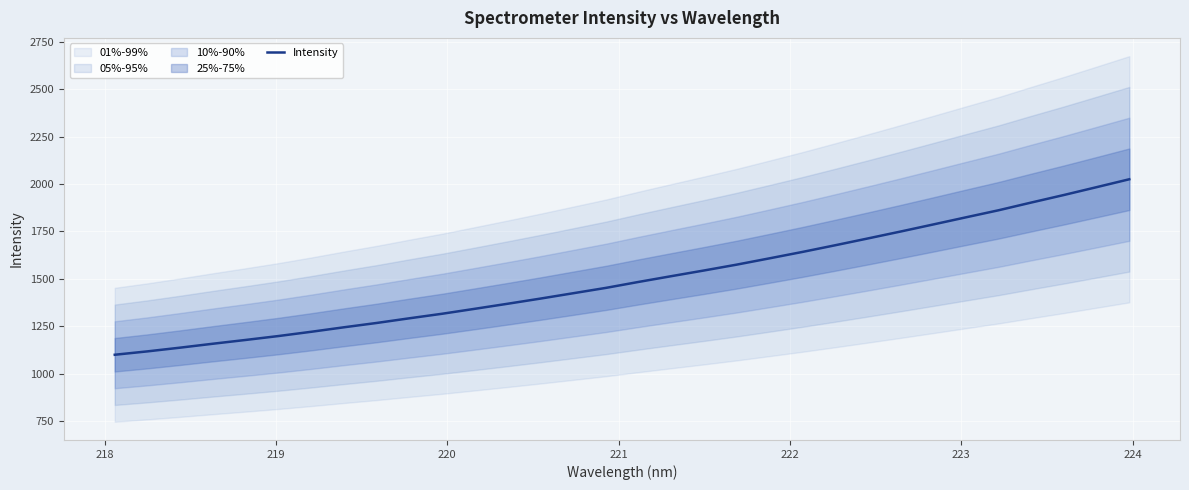

What is the maximum value for Intensity?

2024.9